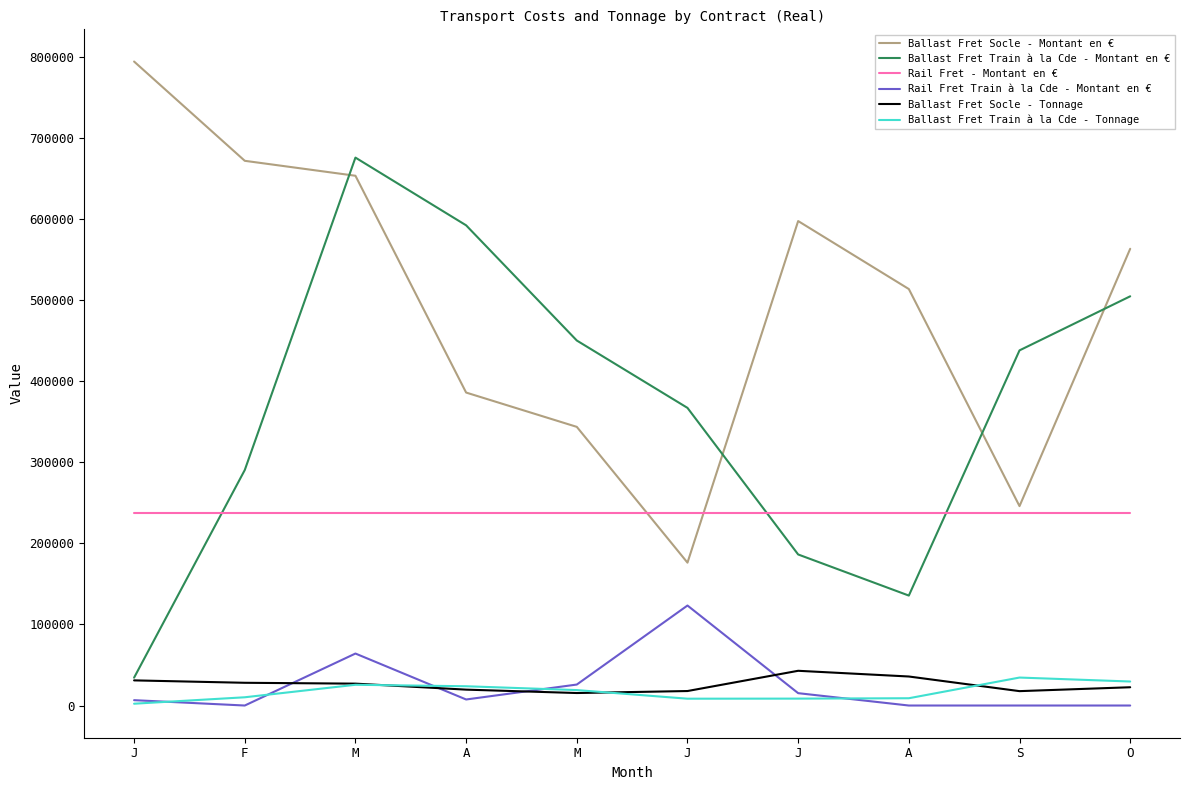

Between J and O, which is larger?

O